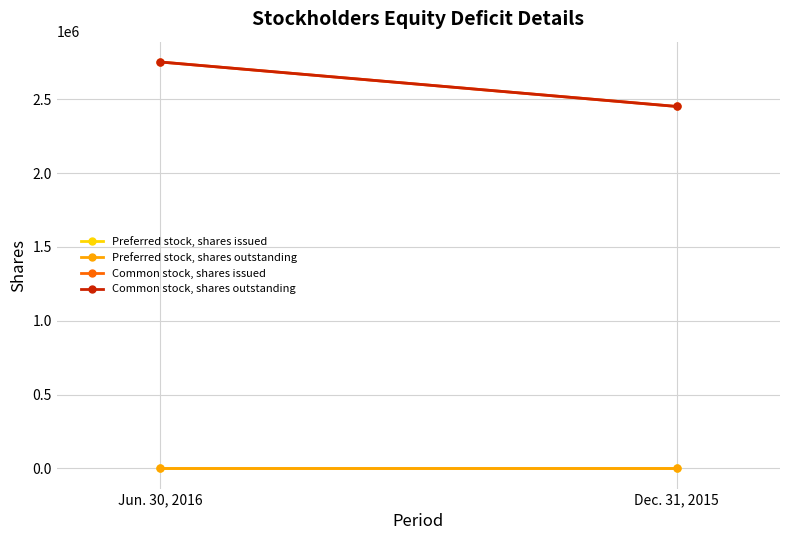

What is the value of the Preferred stock, shares outstanding point at the 1st from the left?

1000